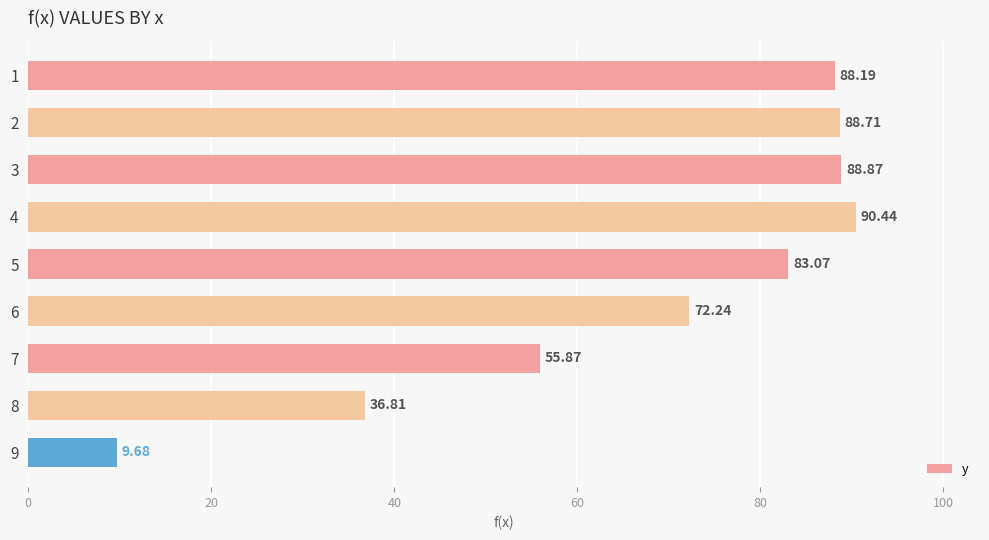

How many categories are shown in the chart?

9